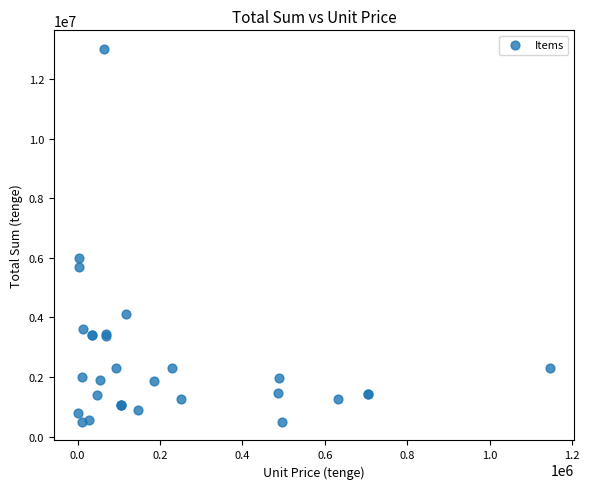

What Y value in the scatter plot is closest to 6750900?

6000000